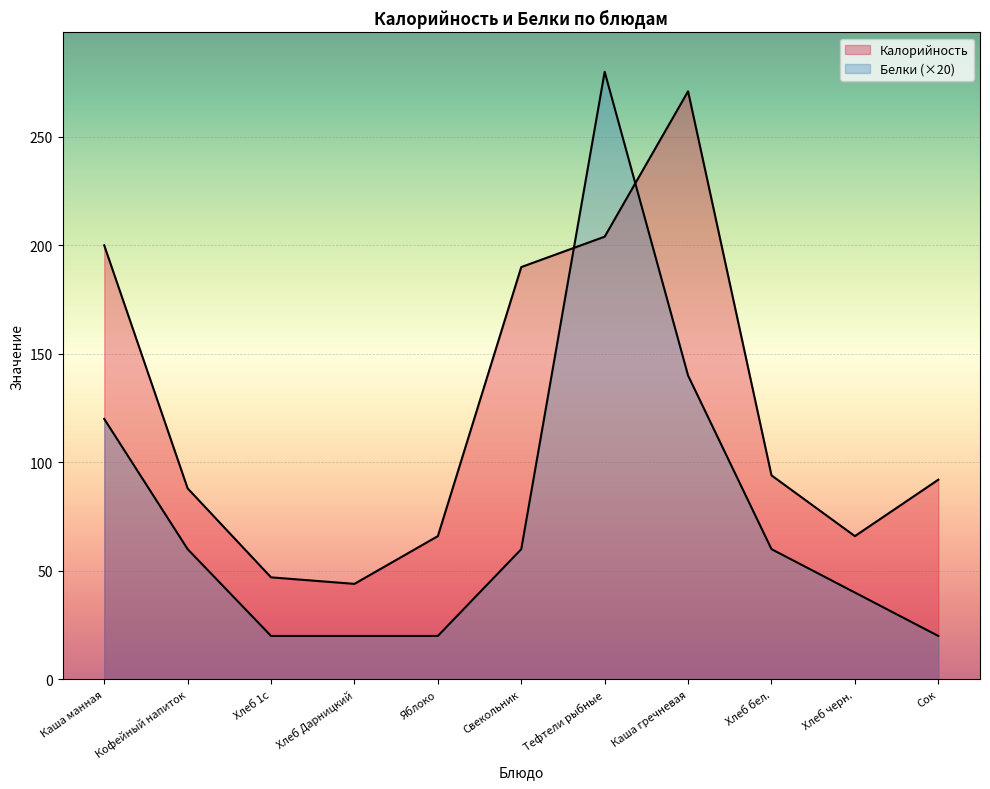

How many values in the Белки series are below 60?

5